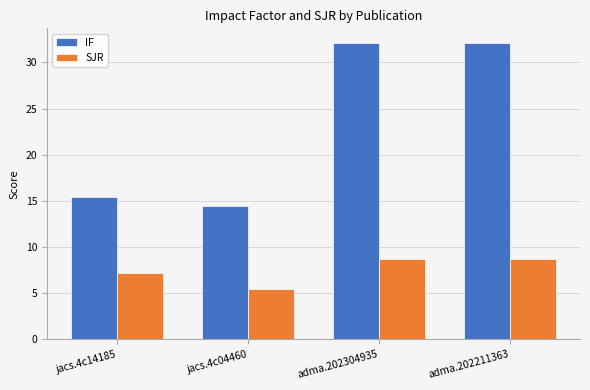

At how many categories does at least one series exceed 27?

2